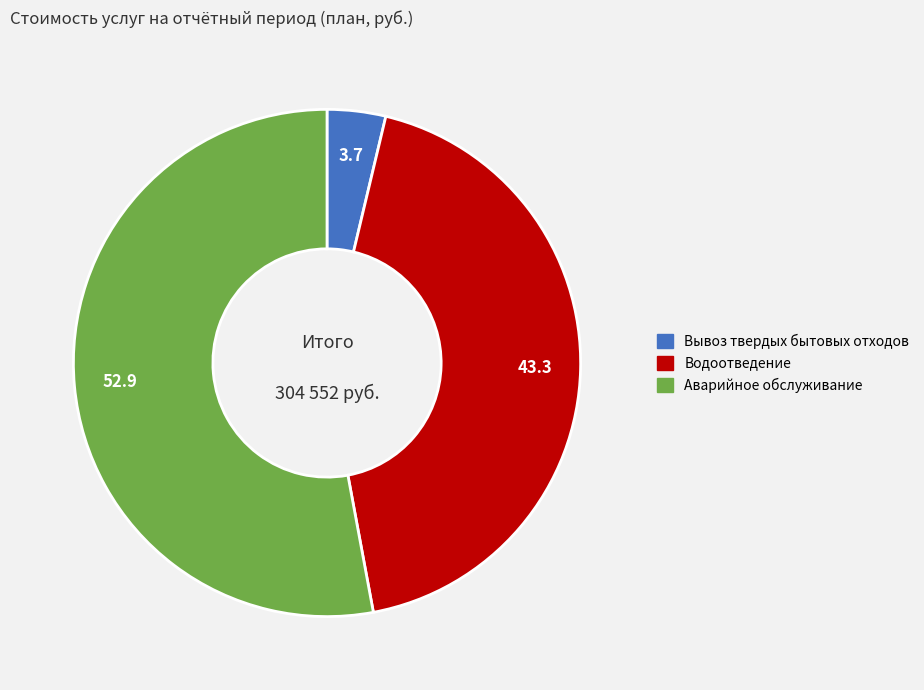

Which slice represents more than half of the pie?

Аварийное обслуживание